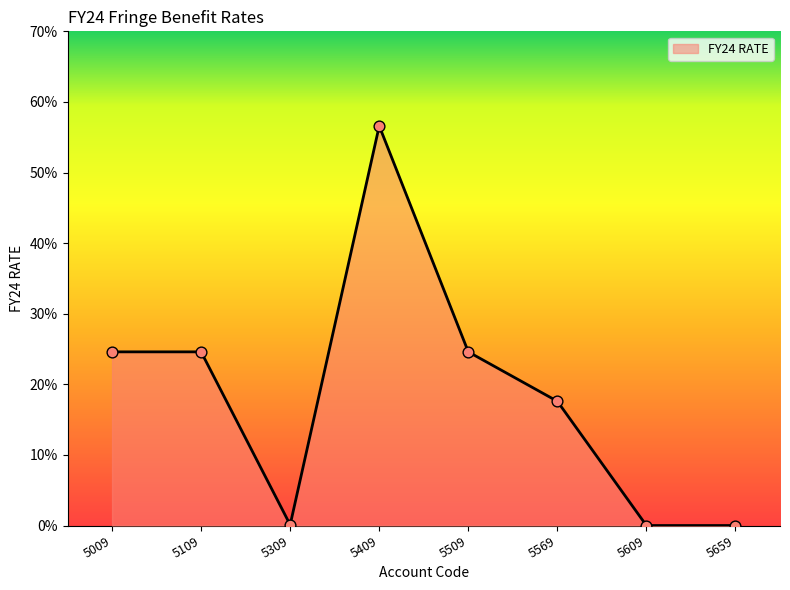

Is this an area chart (filled region under the line)?

Yes